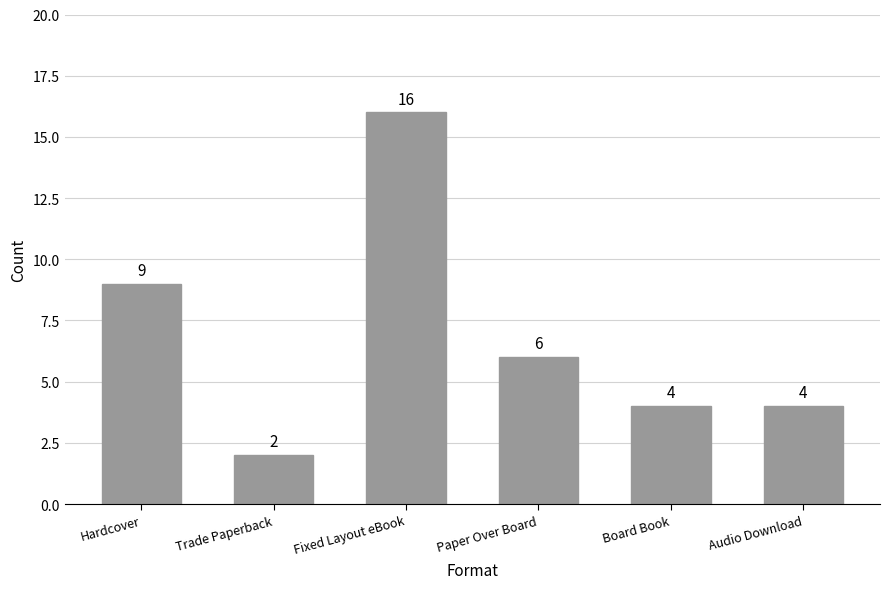

How many bars are there in total?

6